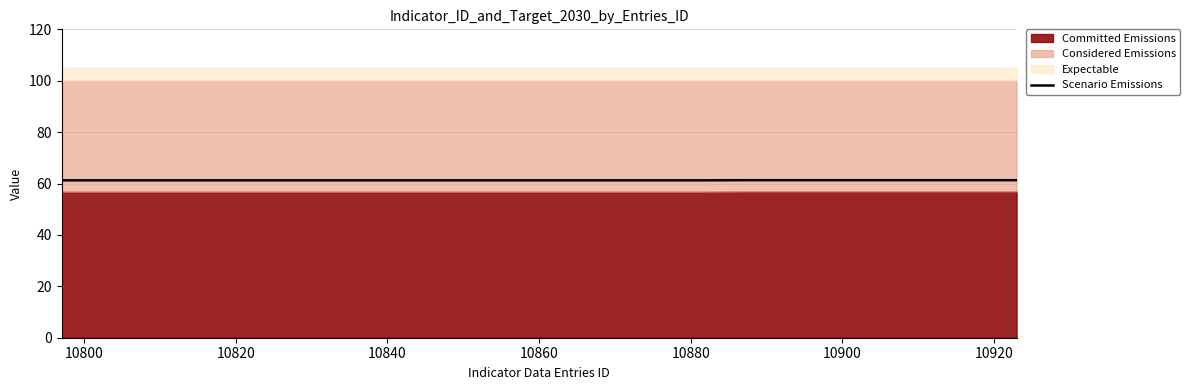

Reading right to left, what are all the values shown in this chart?

61.3	61.3	61.3	61.3	61.3	61.3	61.3	61.2	61.2	61.2	61.2	61.2	61.2	61.2	61.2	61.2	61.2	61.2	61.2	61.2